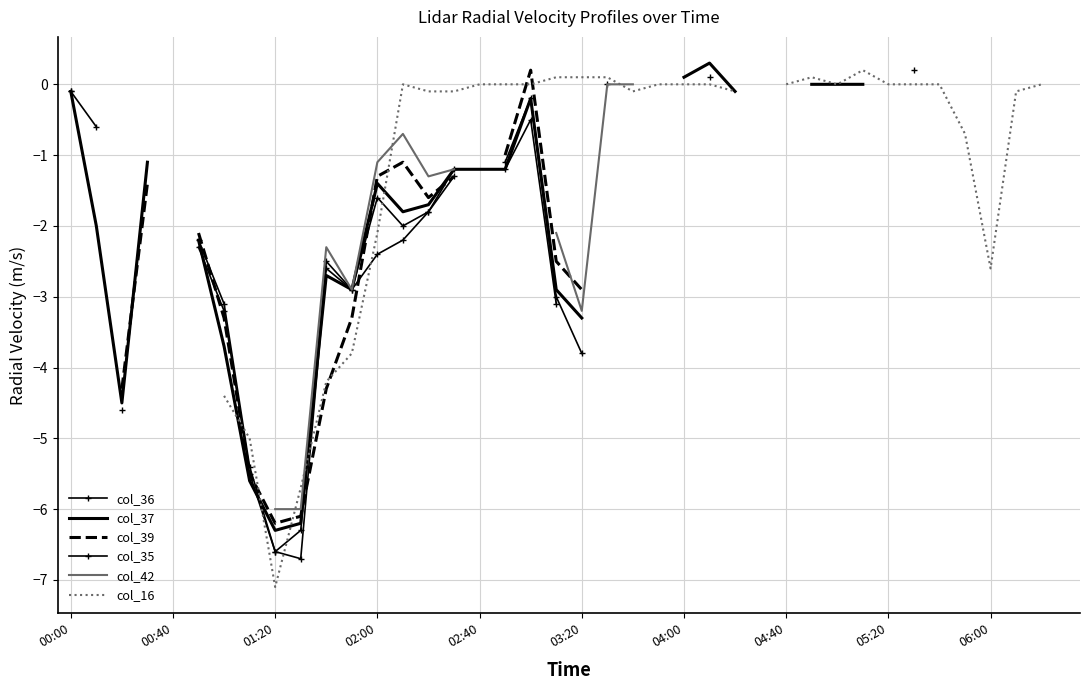

How many lines are shown in the chart?

6